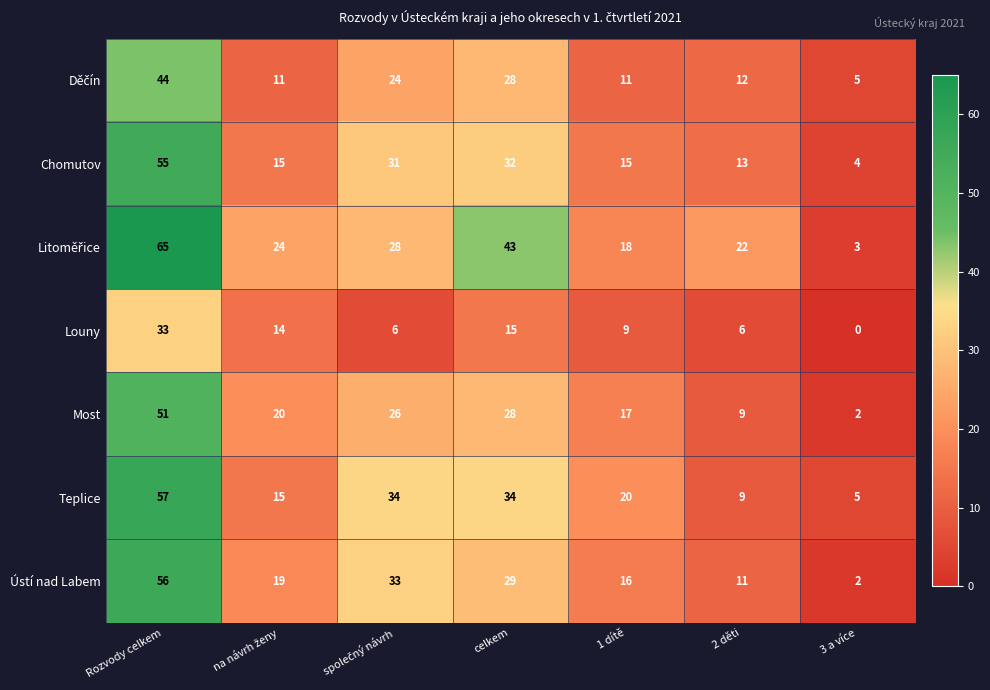

At which category is the sum across all series the highest?

Rozvody celkem